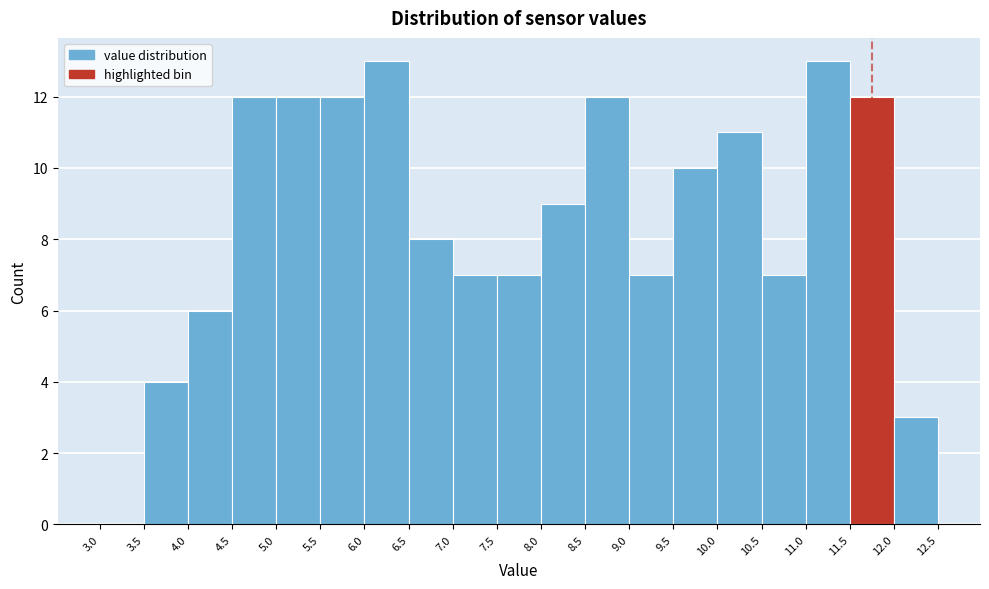

Reading left to right, list every bar in this chart as the range it spans on the x-axis followed by its height. The values are not printed on the chart, so give them approximately, as read against the axis.

3.0 to 3.5: 0
3.5 to 4.0: 4
4.0 to 4.5: 6
4.5 to 5.0: 12
5.0 to 5.5: 12
5.5 to 6.0: 12
6.0 to 6.5: 13
6.5 to 7.0: 8
7.0 to 7.5: 7
7.5 to 8.0: 7
8.0 to 8.5: 9
8.5 to 9.0: 12
9.0 to 9.5: 7
9.5 to 10.0: 10
10.0 to 10.5: 11
10.5 to 11.0: 7
11.0 to 11.5: 13
11.5 to 12.0: 12
12.0 to 12.5: 3